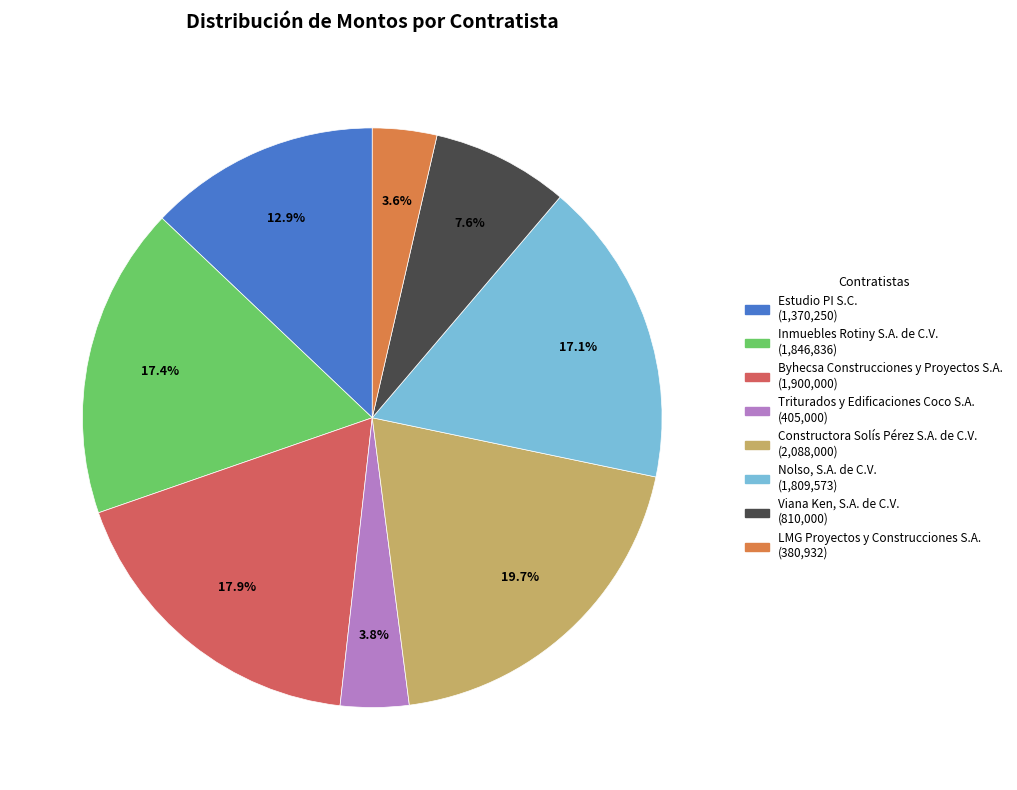

To the nearest percent, what percentage of the pie is Viana Ken, S.A. de C.V.?

8%